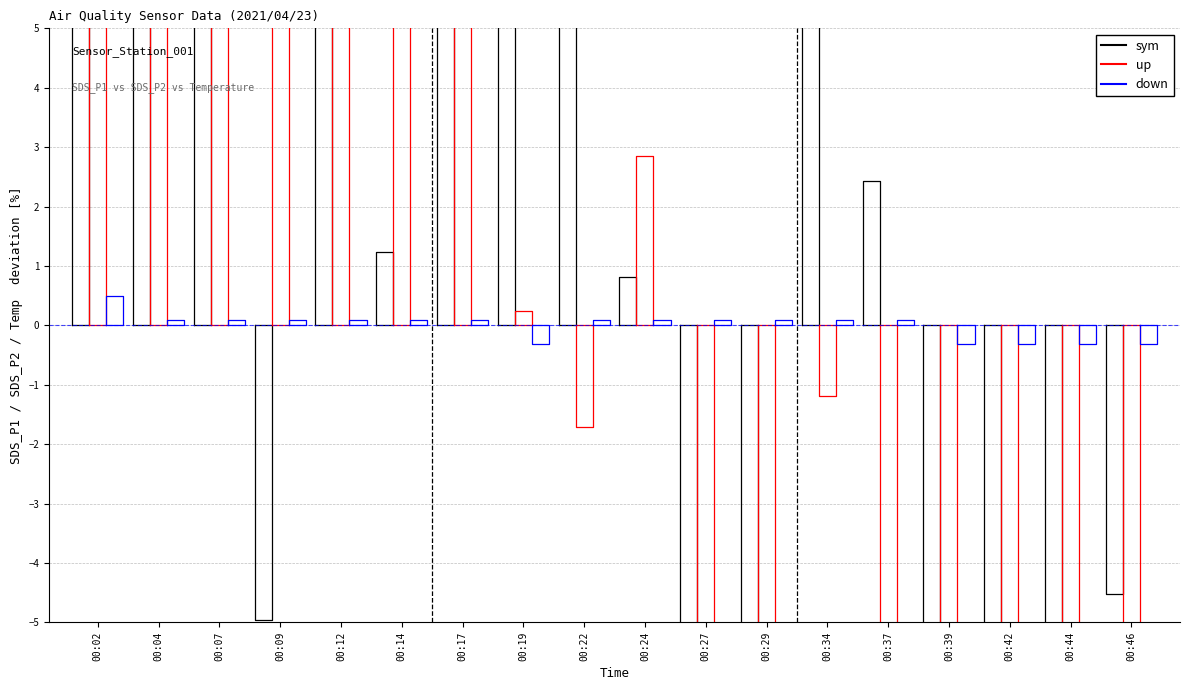

List the series in order of their overall mean, highest first.

up, sym, down